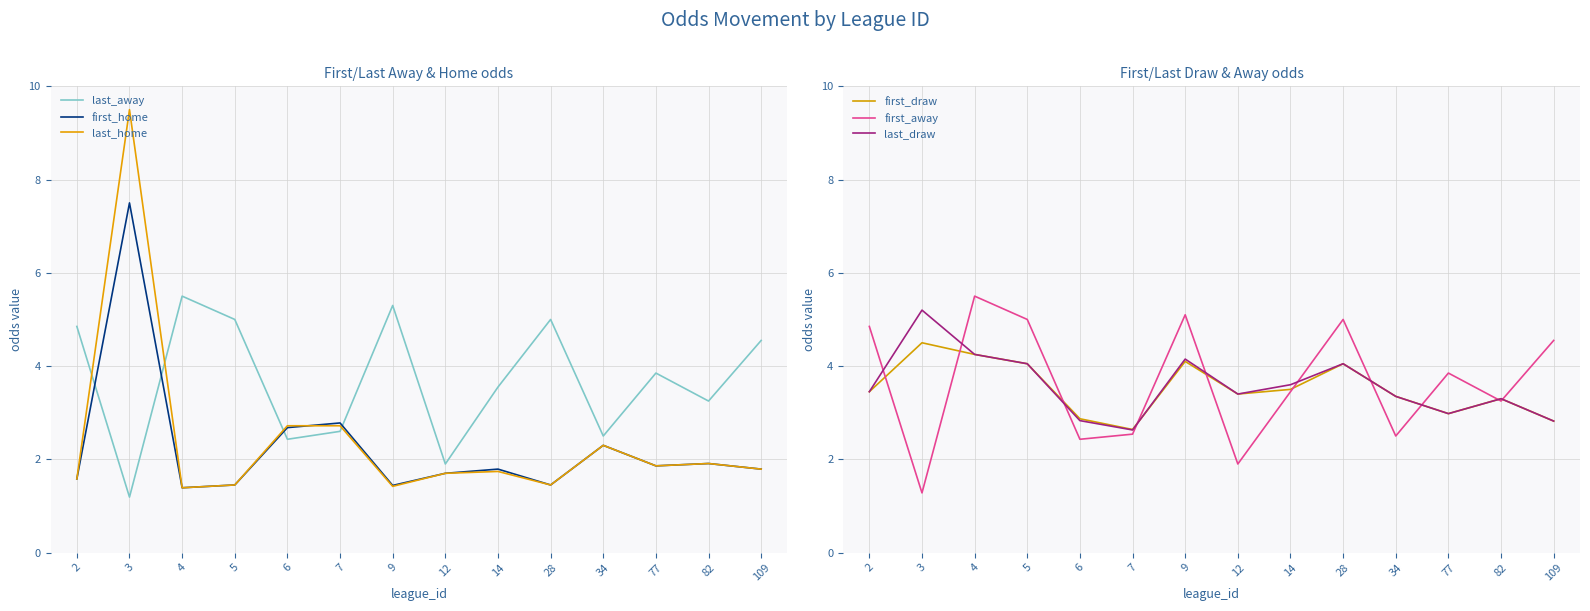

Which series has the widest spread of values?

last_home